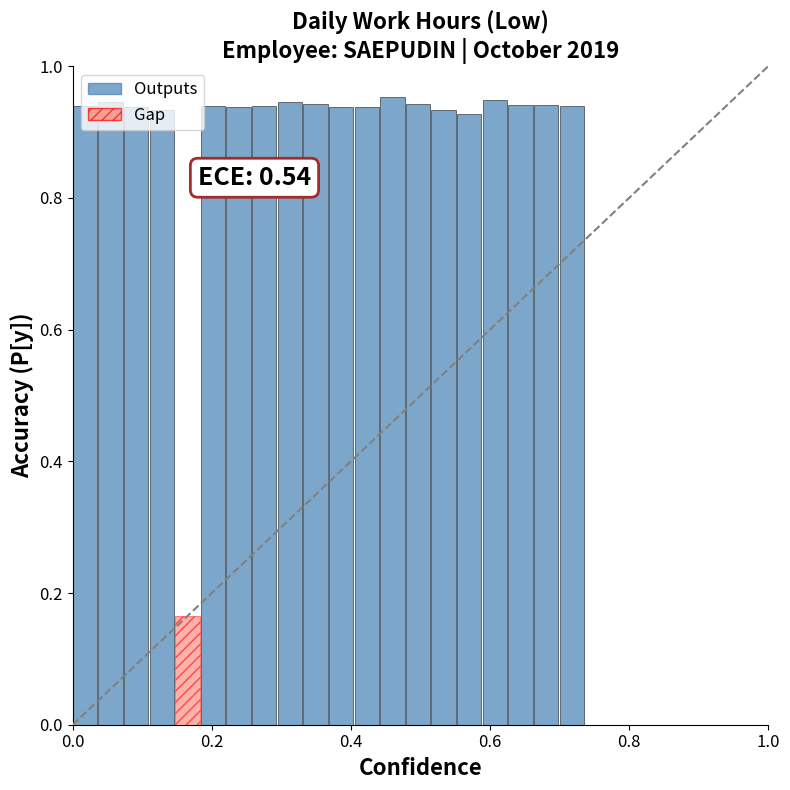

Are the bars grouped side by side (vs. stacked)?

No